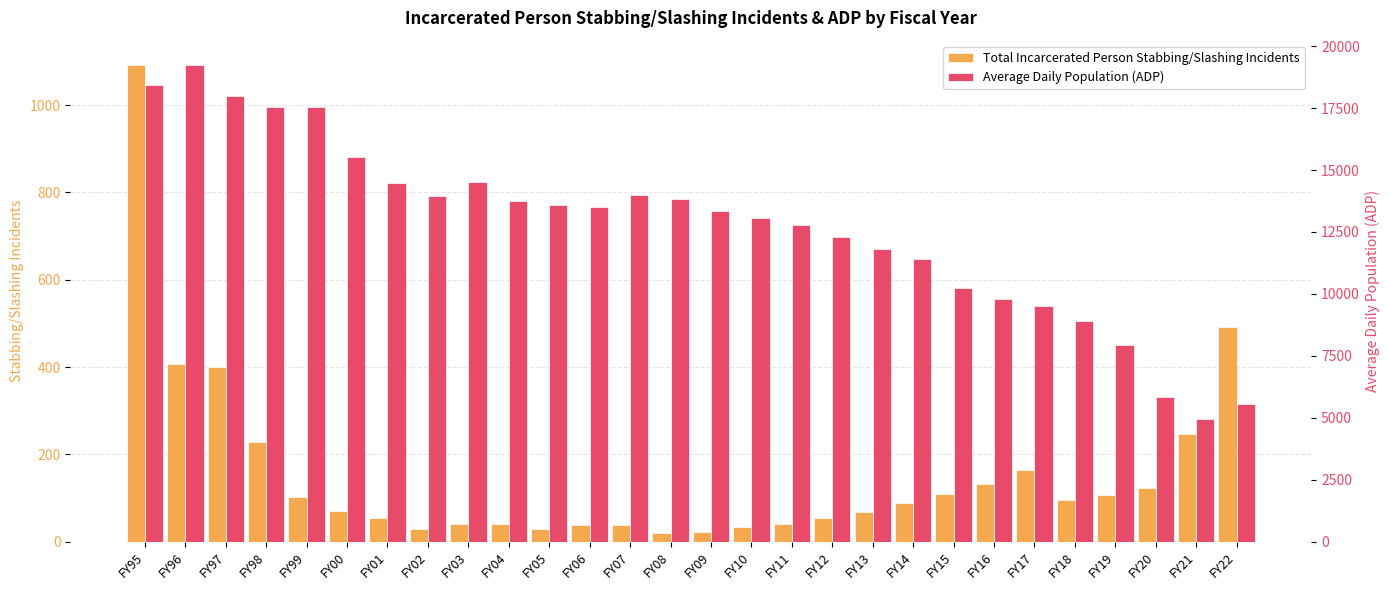

What is the approximate value of Total Incarcerated Person Stabbing/Slashing Incidents at FY95, to the nearest 10?

1090